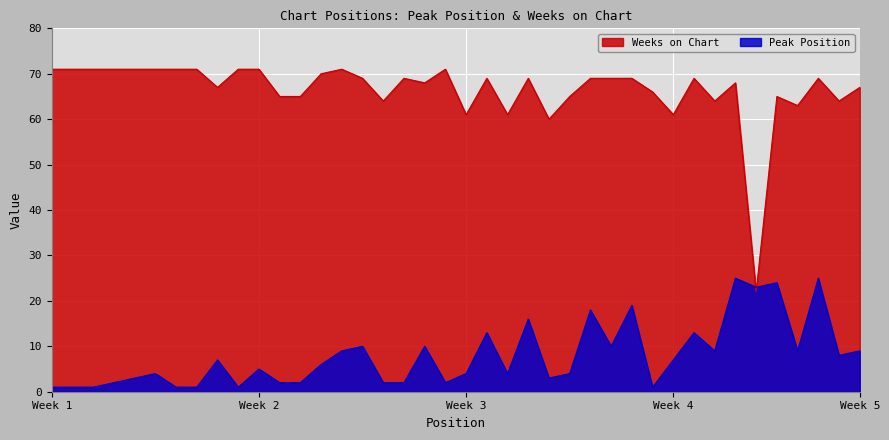

At which category is the sum across all series the highest?

38